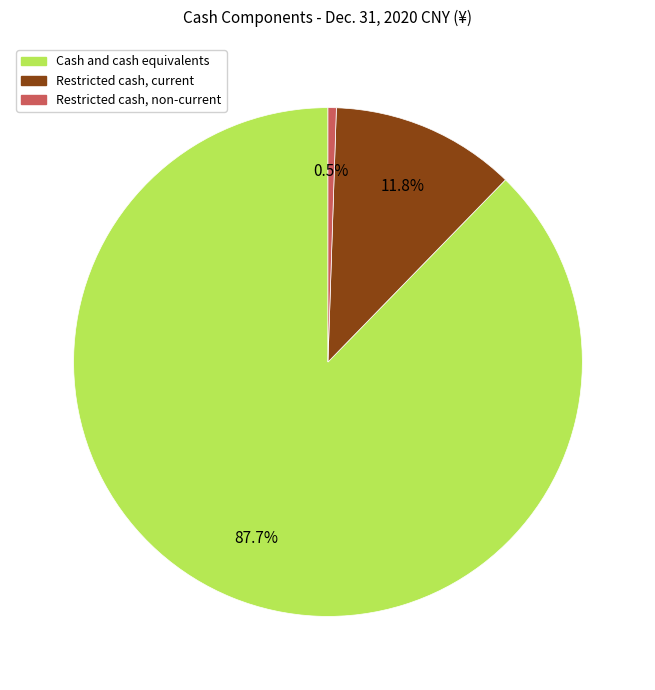

Does Cash and cash equivalents account for over 50% of the chart?

Yes